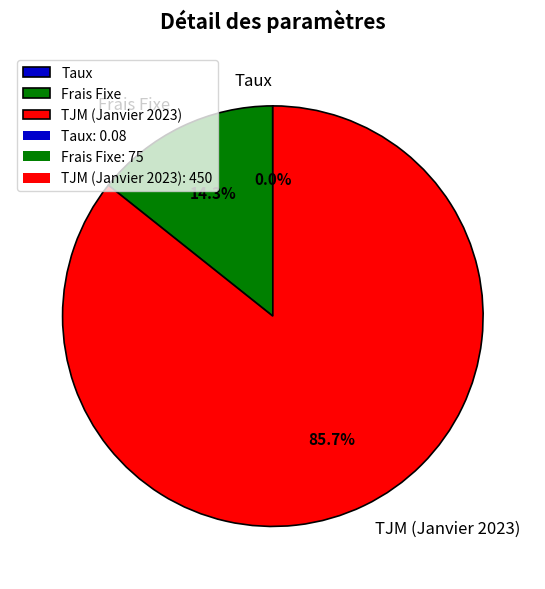

Which slice is the largest?

TJM (Janvier 2023)